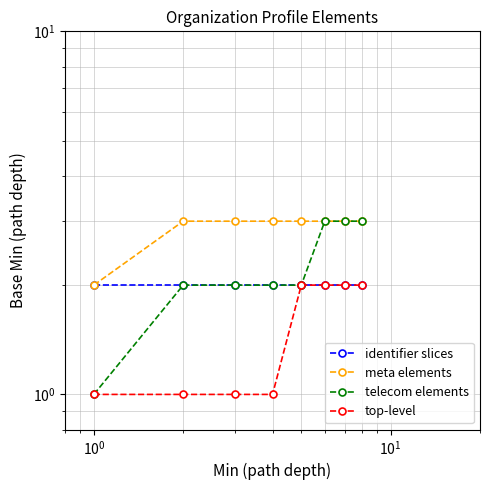

Which series has the largest total across all categories?

meta elements